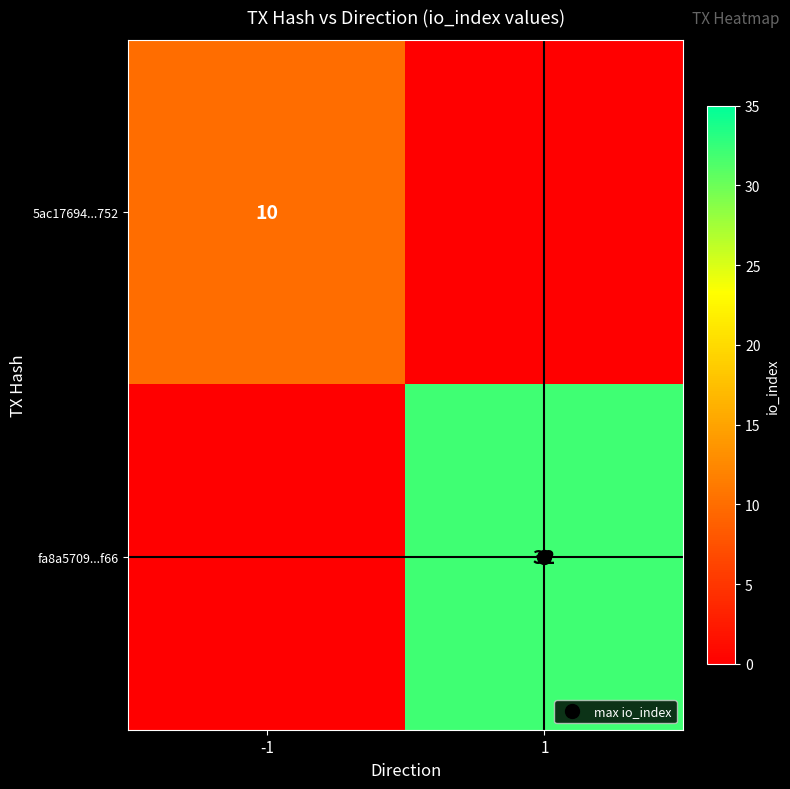

Which series has the largest range (max minus min)?

fa8a5709...f66